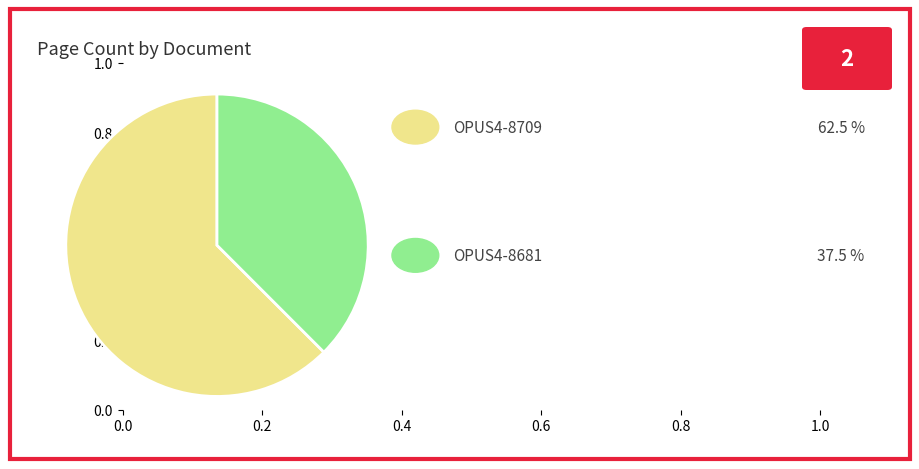

Does any single category account for the majority?

Yes